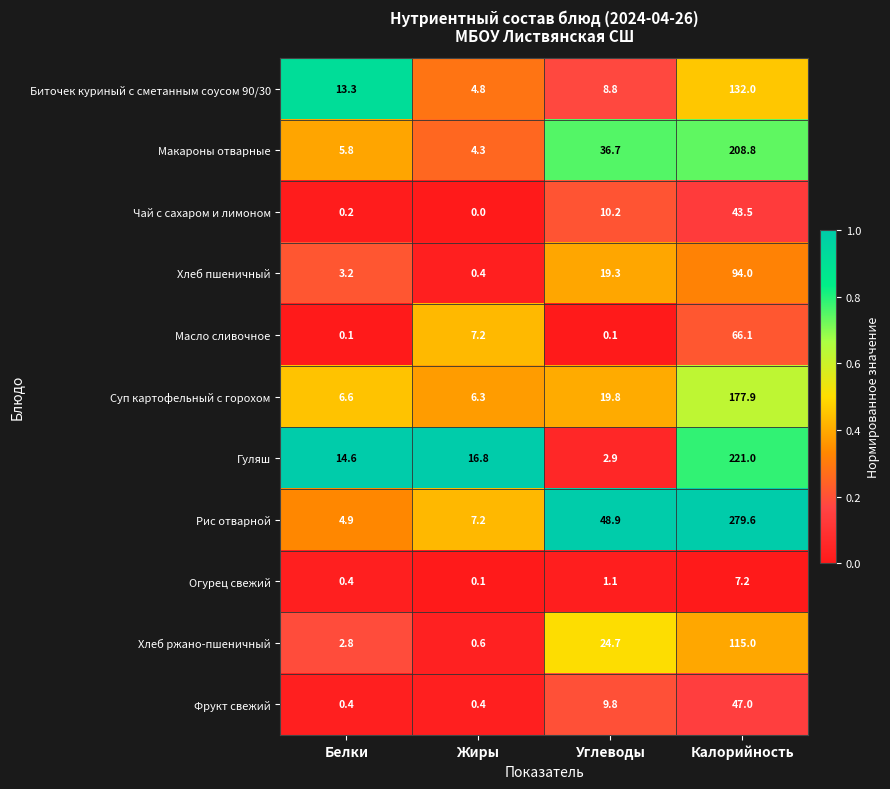

What is the maximum value shown in the chart?

279.6